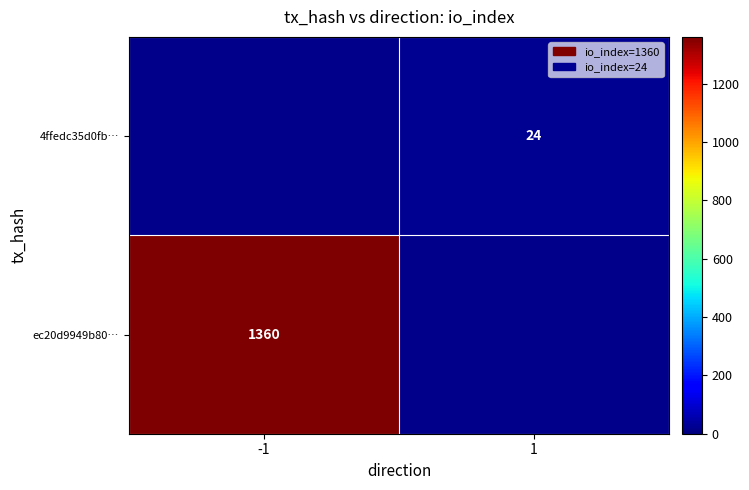

Is it true that 4ffedc35d0fb… equals 10 at 1?

False